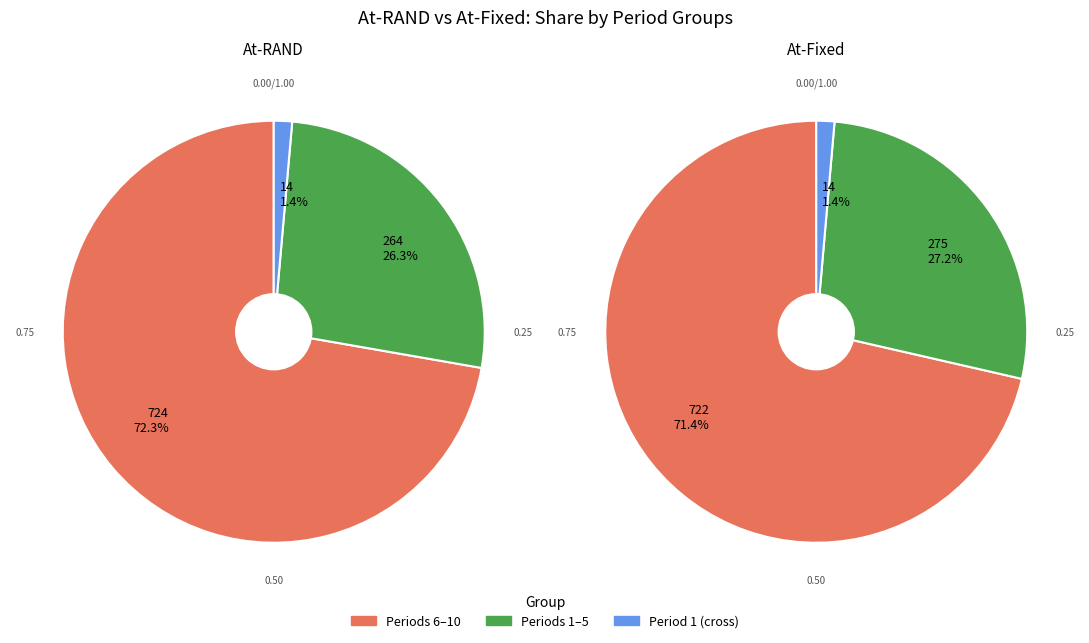

The 1 slice represents 1% of the pie. True or false?

True